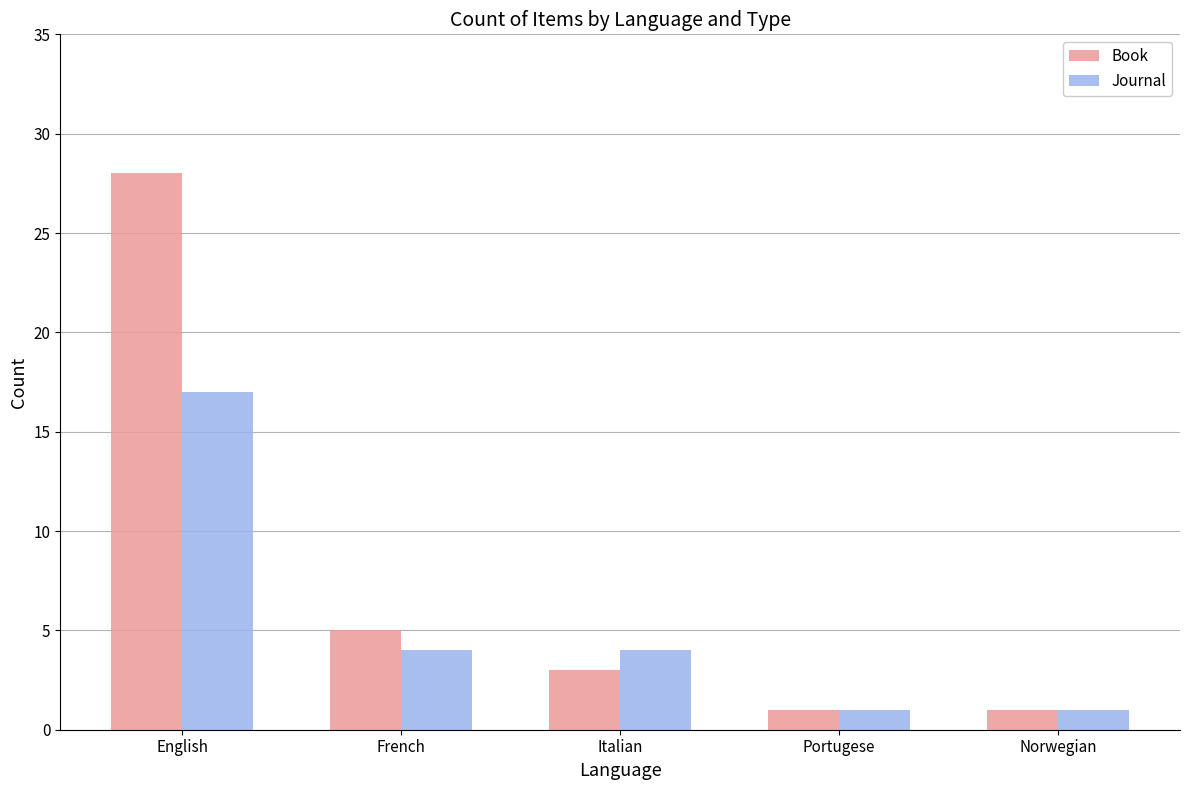

Which series changed the most between French and Portugese?

Book